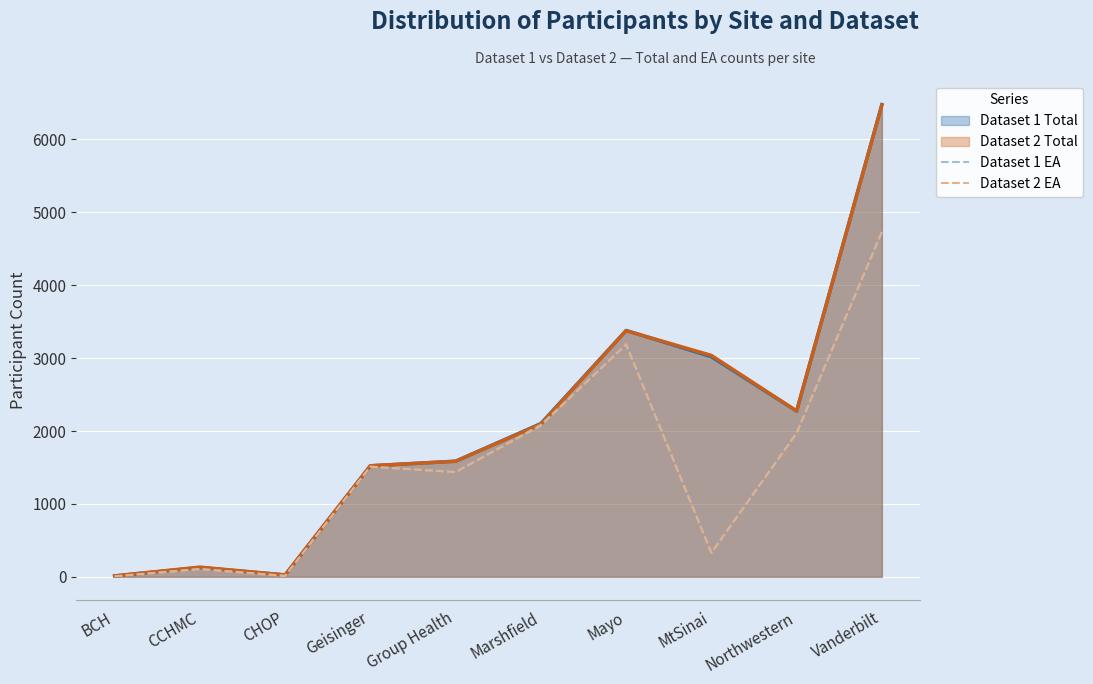

Is it true that Dataset 2 Total equals 6471 at Vanderbilt?

True